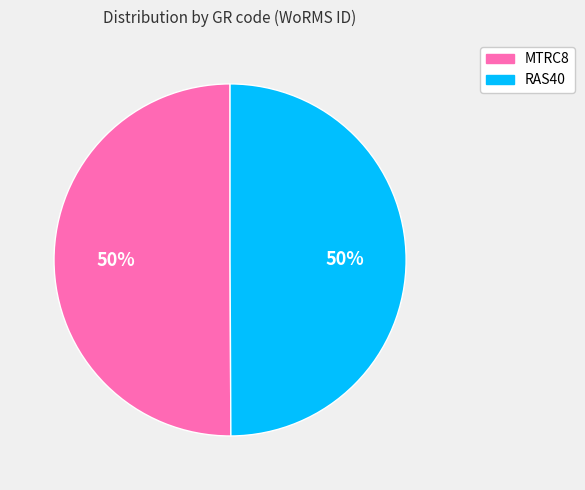

Is the sum of MTRC8 and RAS40 greater than half?

Yes